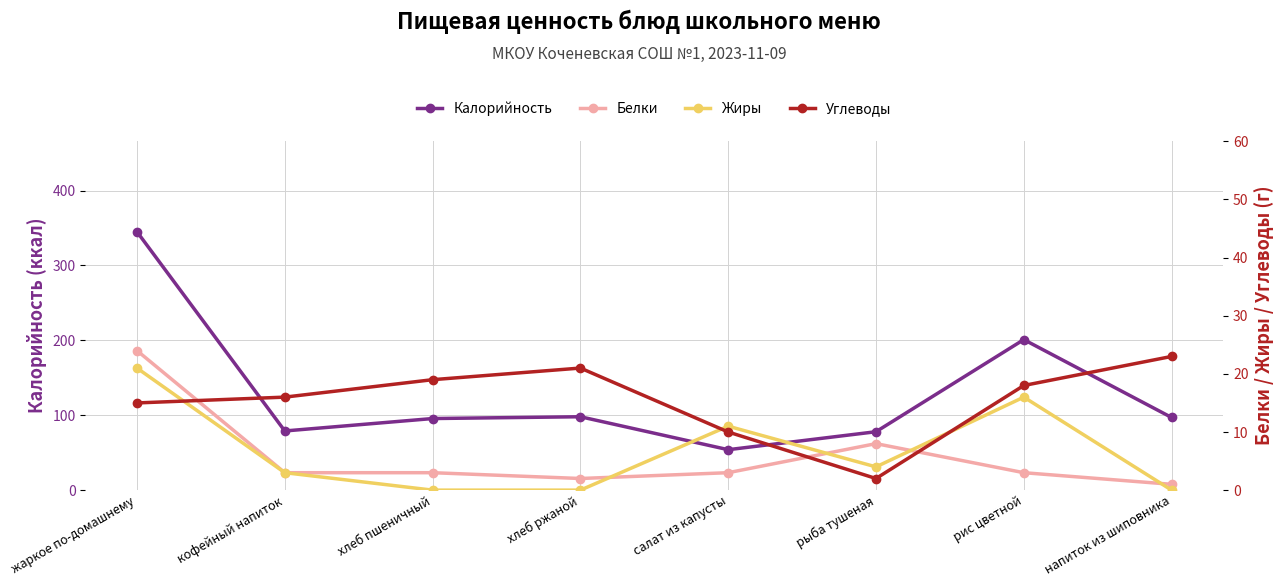

How many lines are shown in the chart?

4